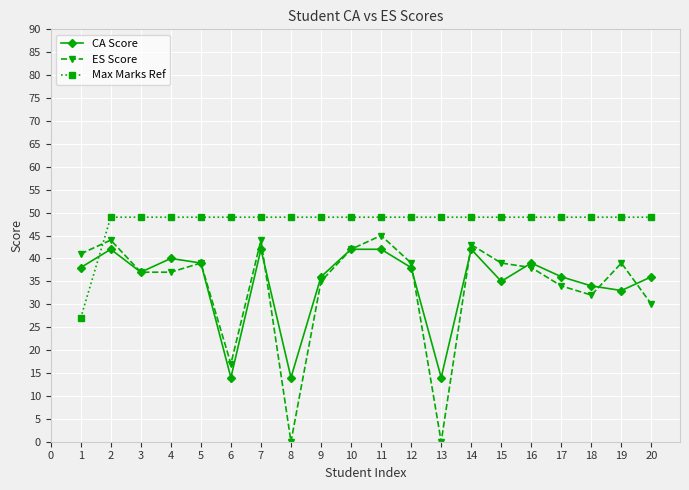

True or false: ES Score has more than 1 interior local peaks.

True